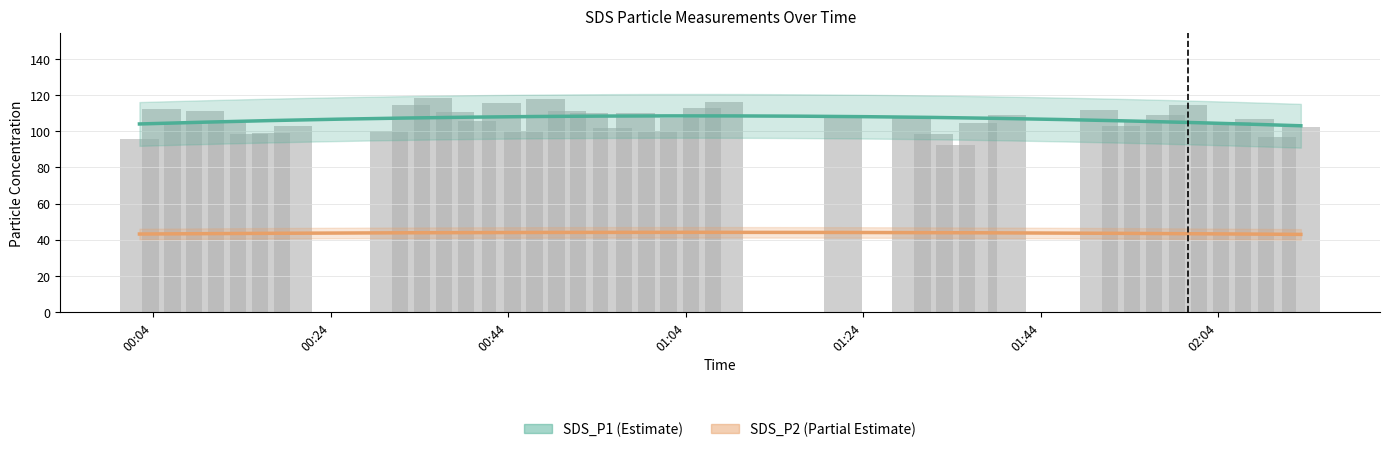

Where is SDS_P1 nearest to the value 105?

2022/01/21 02:05:35